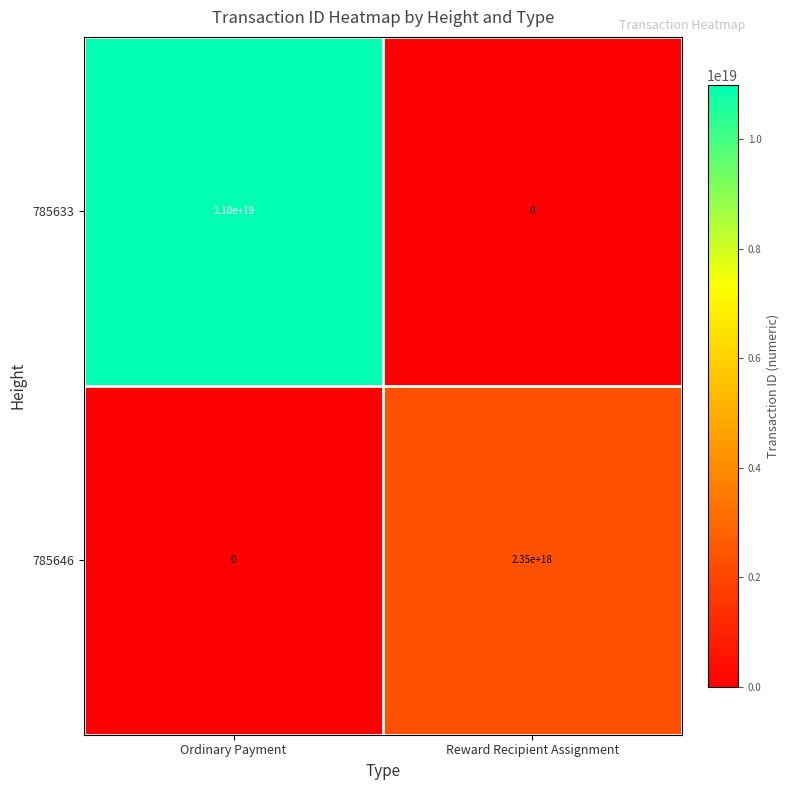

Which series changed the most between Ordinary Payment and Reward Recipient Assignment?

785633